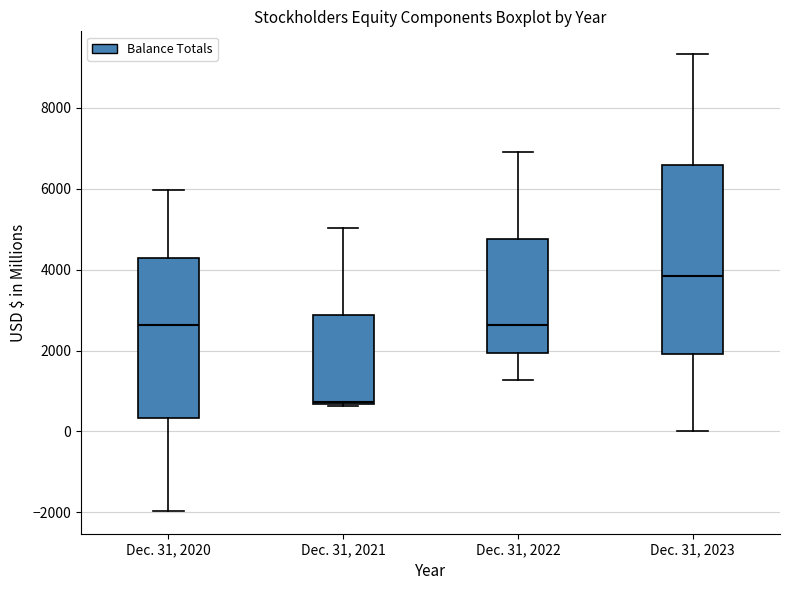

Reading left to right, read every box against the y-axis: the position of its median line, the range the box covers, and the ends of its whiskers. The values are not printed on the chart, so give them approximately, as read against the axis.

Dec. 31, 2020: median 2600, box 400 to 4200, whiskers -2000 to 6000
Dec. 31, 2021: median 800, box 600 to 2800, whiskers 600 to 5000
Dec. 31, 2022: median 2600, box 2000 to 4800, whiskers 1200 to 6800
Dec. 31, 2023: median 3800, box 2000 to 6600, whiskers 0 to 9400